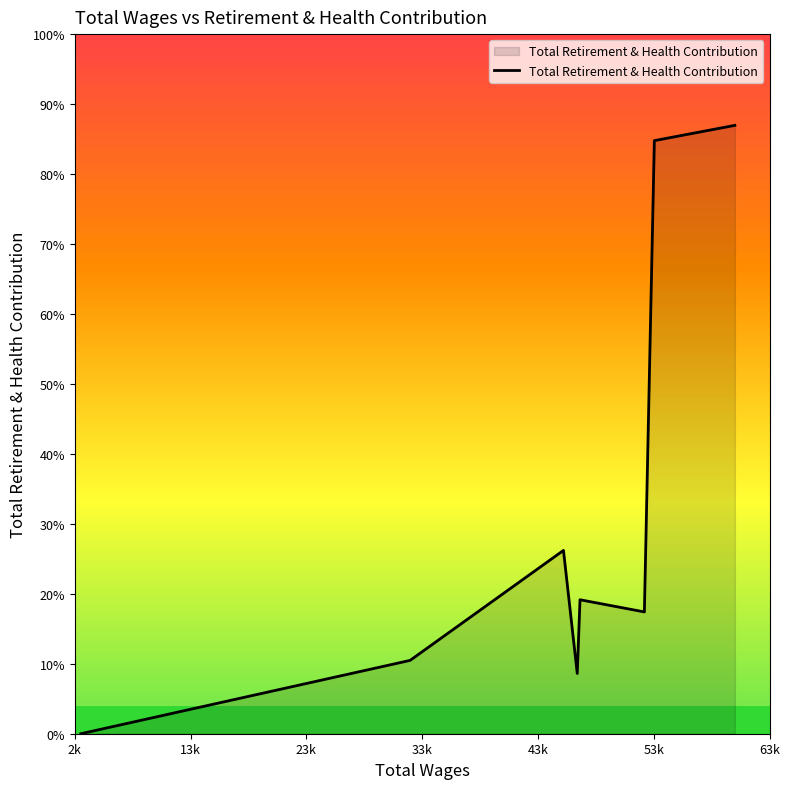

How many points are higher than both their immediate neighbors (excluding endpoints)?

2